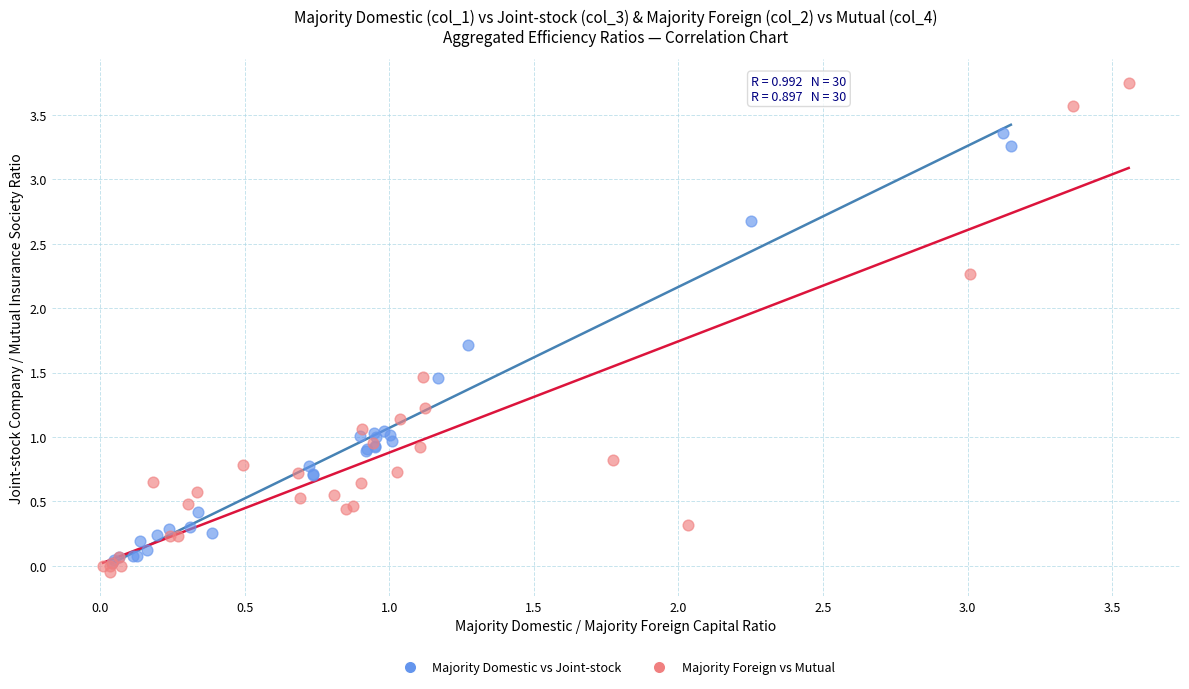

Which series reaches the maximum Y coordinate?

Majority Foreign vs Mutual